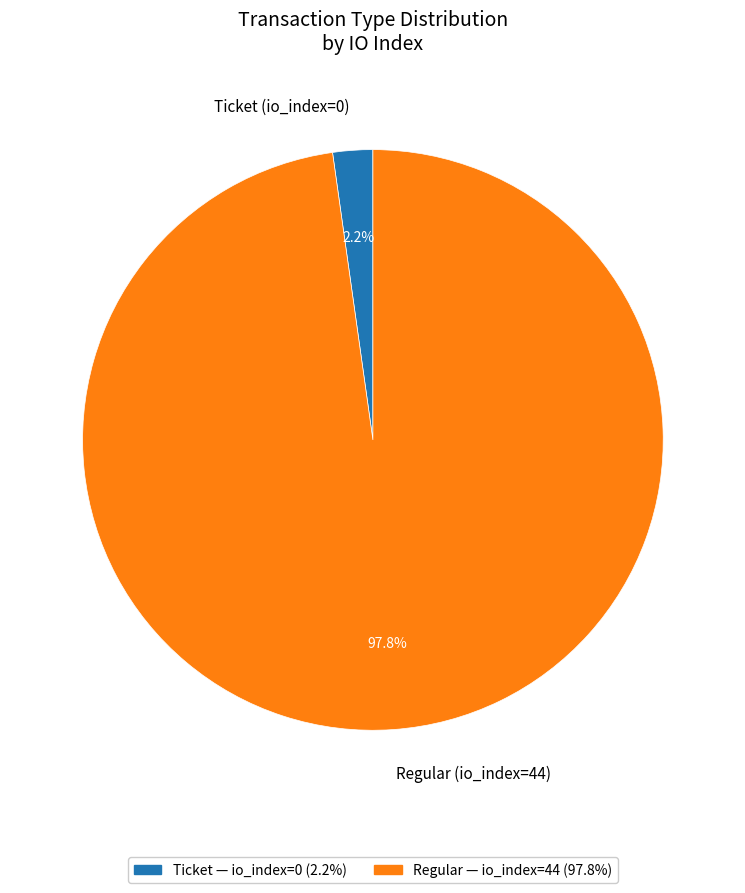

How much of the chart is everything except Regular (io_index=44)?

2.2%